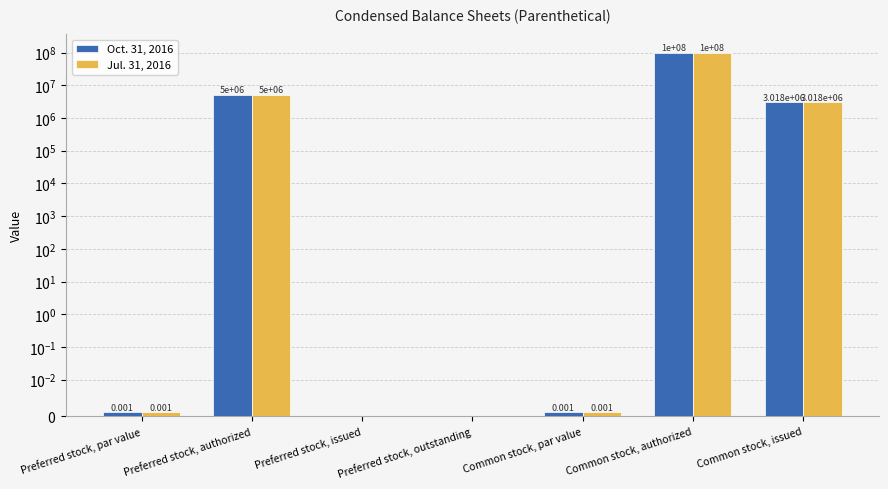

Does the chart contain stacked bars?

No